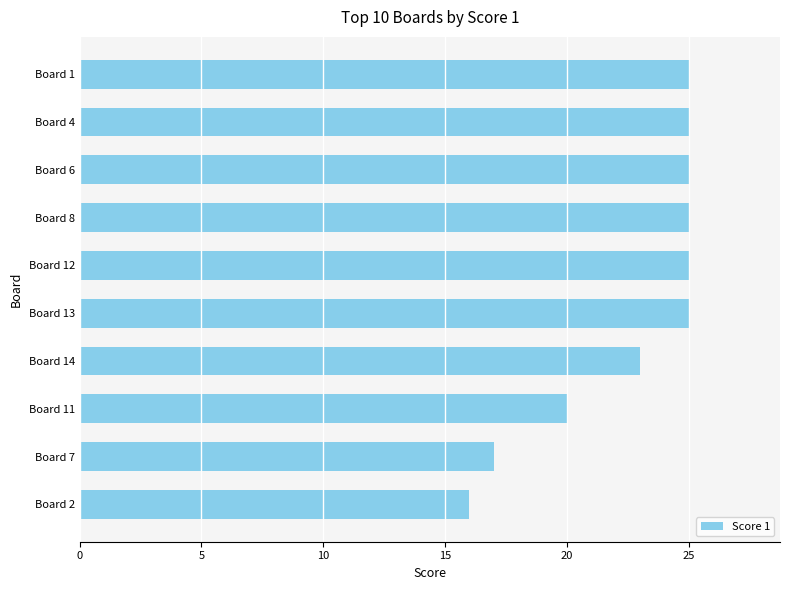

What is the difference between the values at Board 11 and Board 8?

5